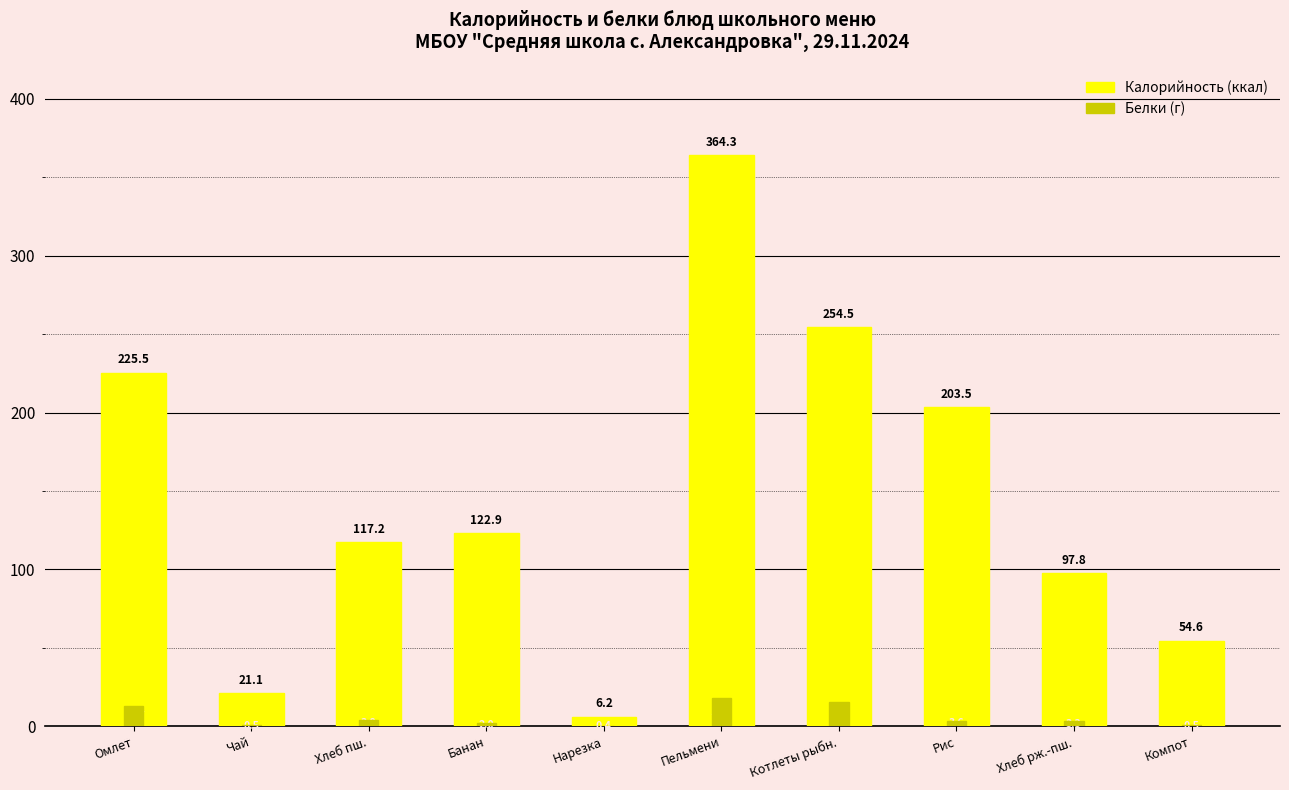

Reading left to right, list all the values displayed in this chart.

Калорийность: Омлет=225.5	Чай=21.1	Хлеб пш.=117.2	Банан=122.9	Нарезка=6.2	Пельмени=364.3	Котлеты рыбн.=254.5	Рис=203.5	Хлеб рж.-пш.=97.8	Компот=54.6
Белки: Омлет=12.7	Чай=0.5	Хлеб пш.=3.8	Банан=2.0	Нарезка=0.4	Пельмени=18.0	Котлеты рыбн.=15.3	Рис=3.6	Хлеб рж.-пш.=3.3	Компот=0.5